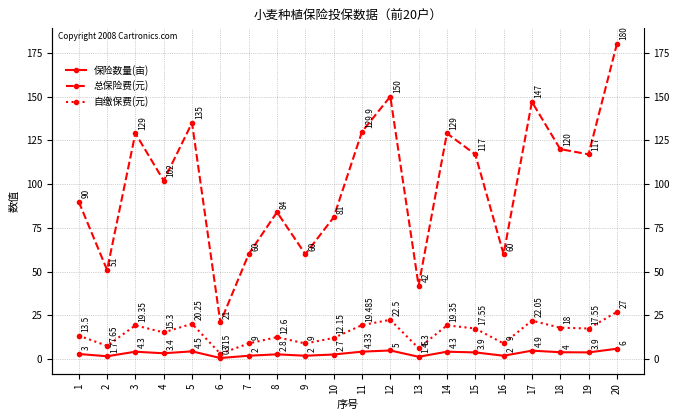

What is the difference between the maximum and minimum values in the 自缴保费(元) series?

23.9